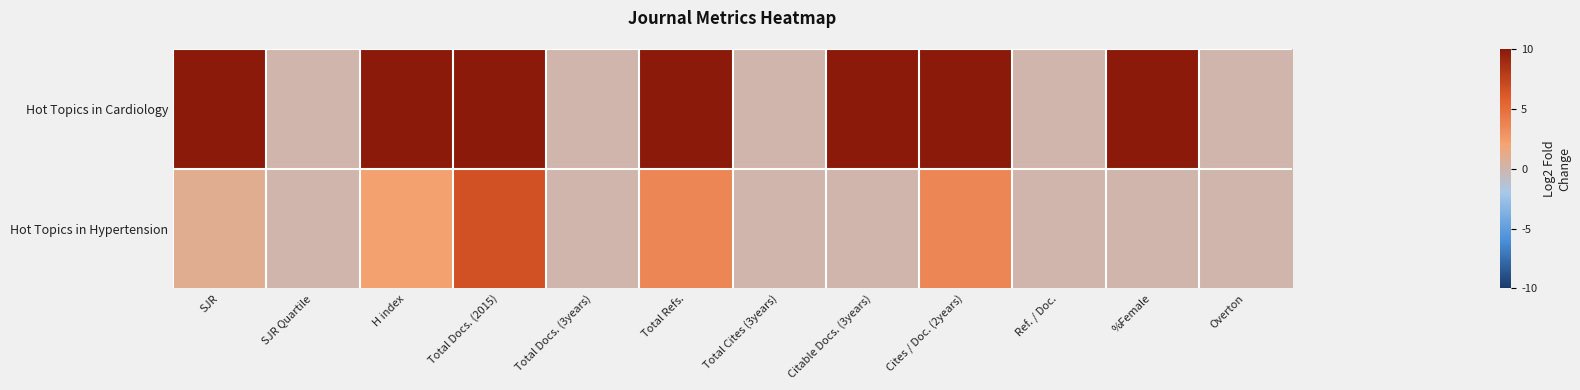

Reading left to right, what are all the values shown in this chart?

Hot Topics in Cardiology: SJR=10.0	SJR Quartile=0.0	H index=10.0	Total Docs. (2015)=10.0	Total Docs. (3years)=0.0	Total Refs.=10.0	Total Cites (3years)=0.0	Citable Docs. (3years)=10.0	Cites / Doc. (2years)=10.0	Ref. / Doc.=0.0	%Female=10.0	Overton=0.0
Hot Topics in Hypertension: SJR=1.0	SJR Quartile=0.0	H index=2.1	Total Docs. (2015)=6.7	Total Docs. (3years)=0.0	Total Refs.=3.6	Total Cites (3years)=0.0	Citable Docs. (3years)=0.0	Cites / Doc. (2years)=3.6	Ref. / Doc.=0.0	%Female=0.0	Overton=0.0